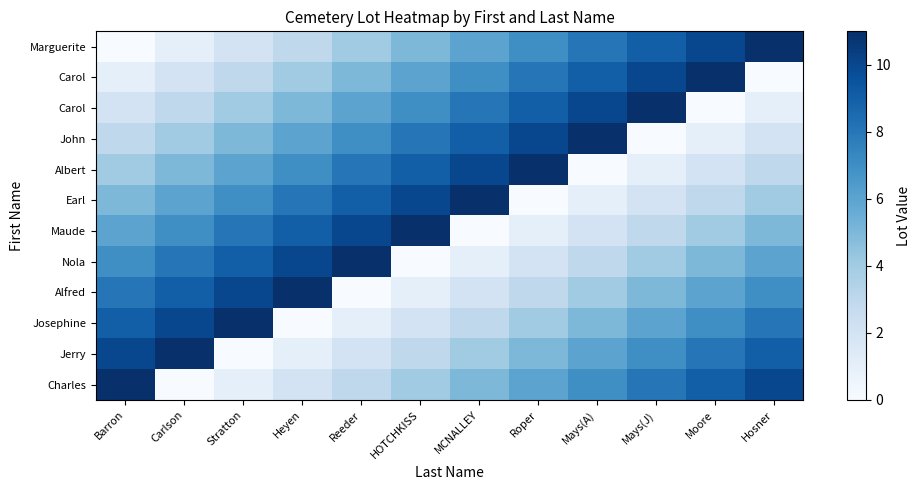

What is the total value across all series at Carlson?

66